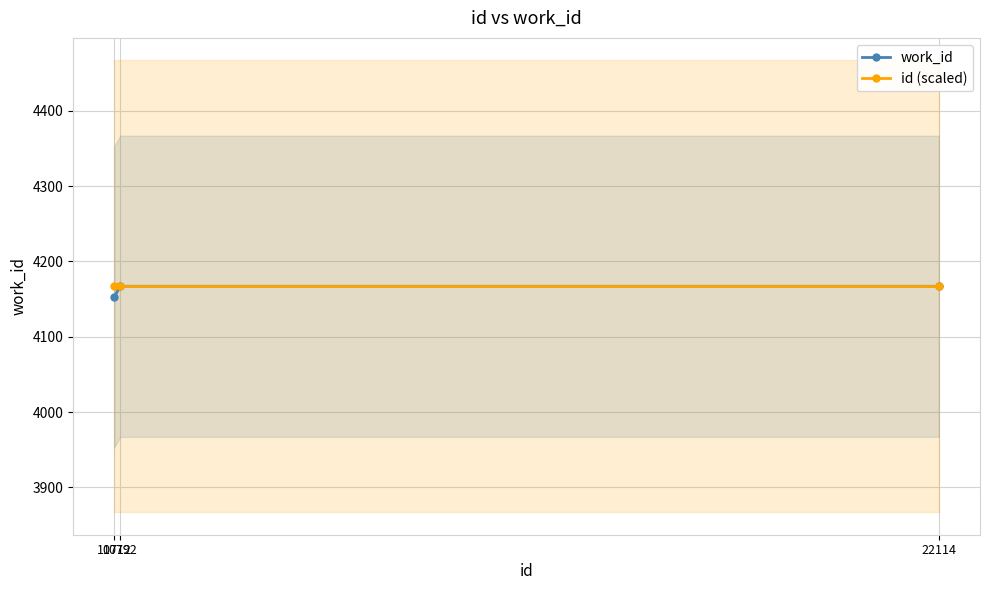

Which series changed the most between 10792 and 22114?

work_id